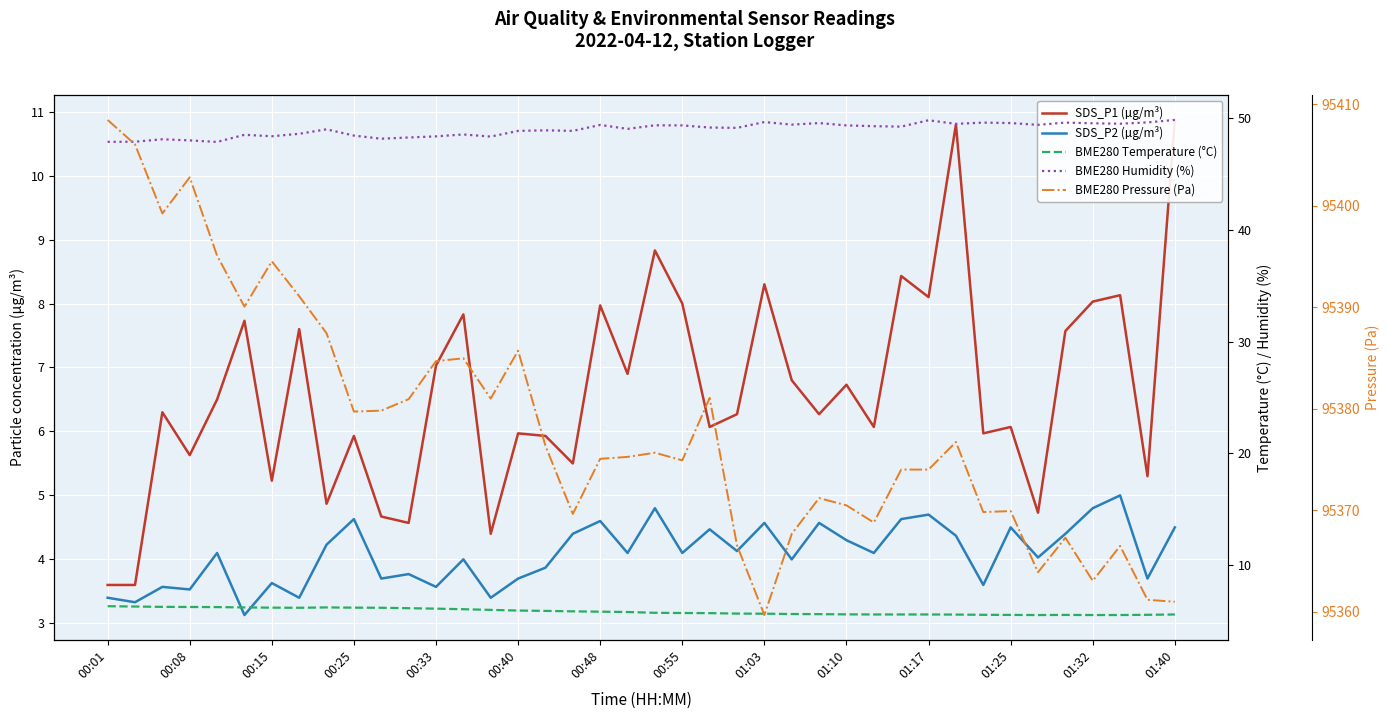

The value of BME280 Pressure (Pa) at 00:55 is 95374.9. True or false?

True